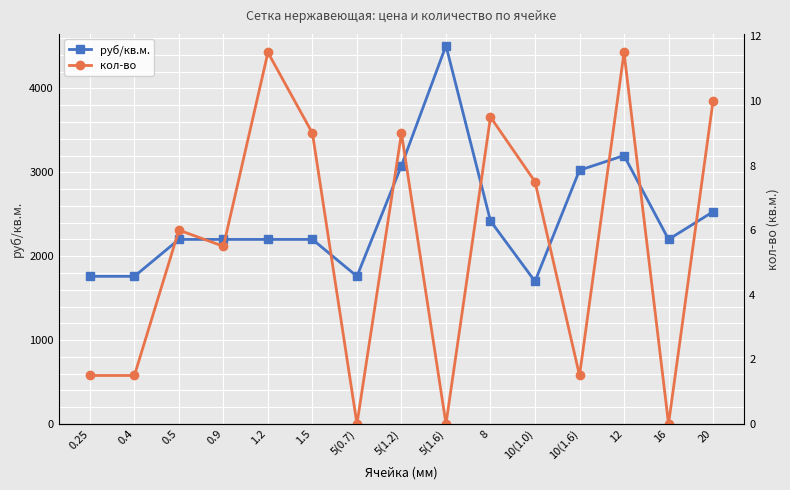

Which series changed the most between 0.25 and 0.9?

руб/кв.м.